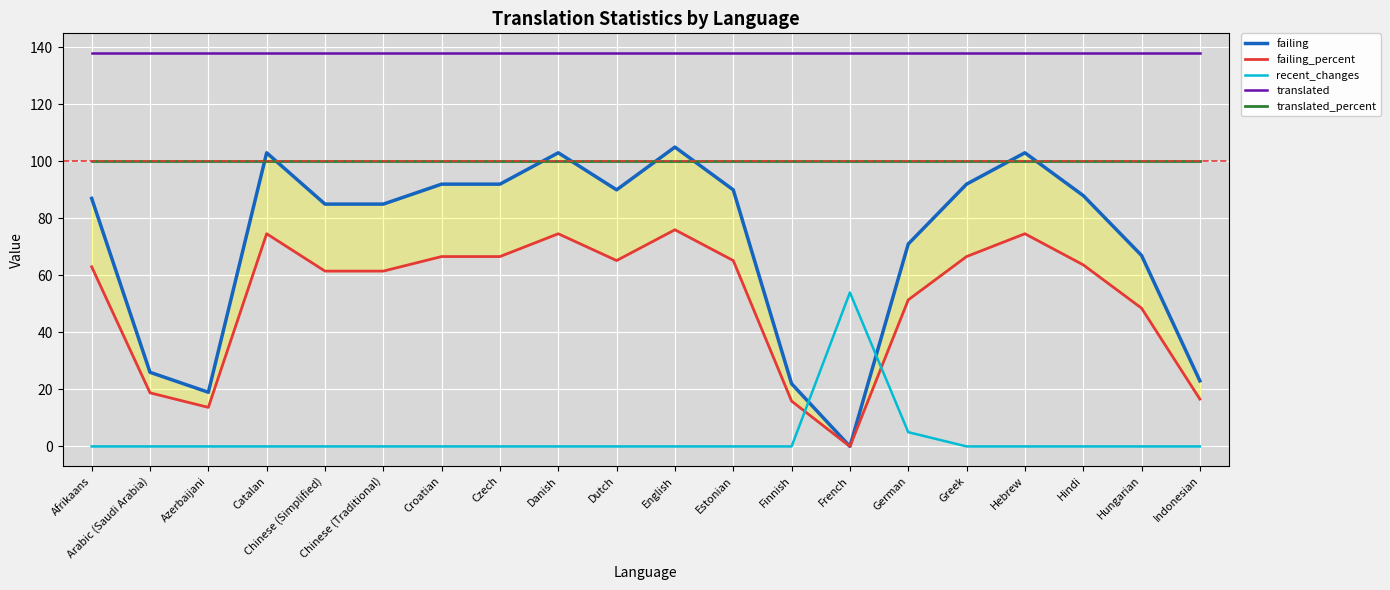

What is the average value of the translated series?

138